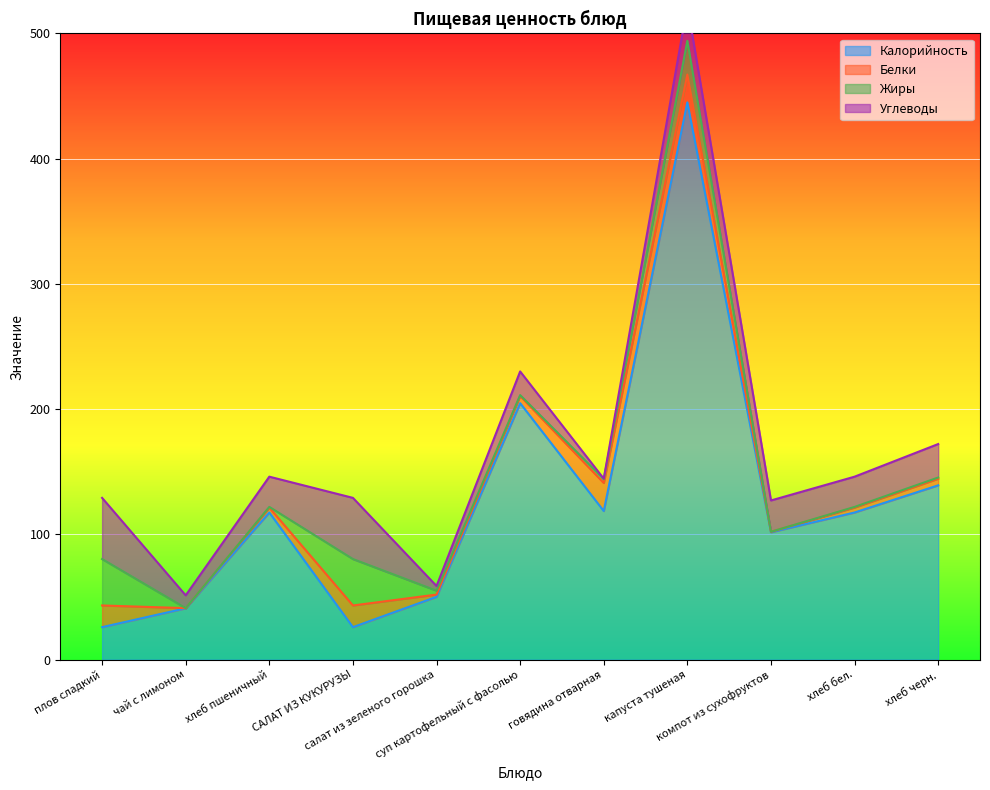

At which label is Белки closest to 11?

суп картофельный с фасолью